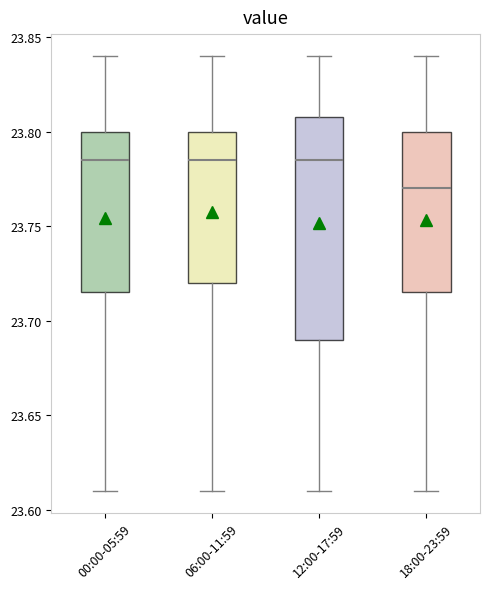

Reading left to right, read every box against the y-axis: the position of its median line, the range the box covers, and the ends of its whiskers. The values are not printed on the chart, so give them approximately, as read against the axis.

00:00-05:59: median 23.785, box 23.715 to 23.800, whiskers 23.610 to 23.840
06:00-11:59: median 23.785, box 23.720 to 23.800, whiskers 23.610 to 23.840
12:00-17:59: median 23.785, box 23.690 to 23.810, whiskers 23.610 to 23.840
18:00-23:59: median 23.770, box 23.715 to 23.800, whiskers 23.610 to 23.840